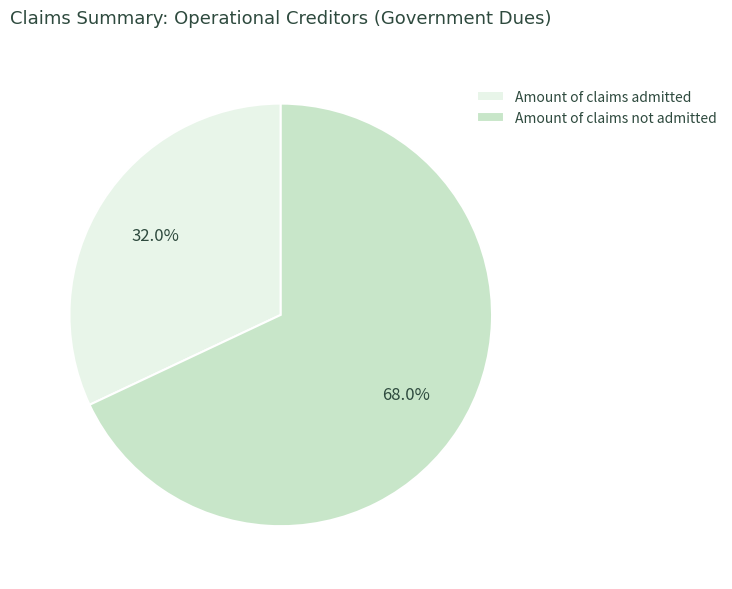

To the nearest percent, what is the difference between the largest and smallest slice percentages?

36%